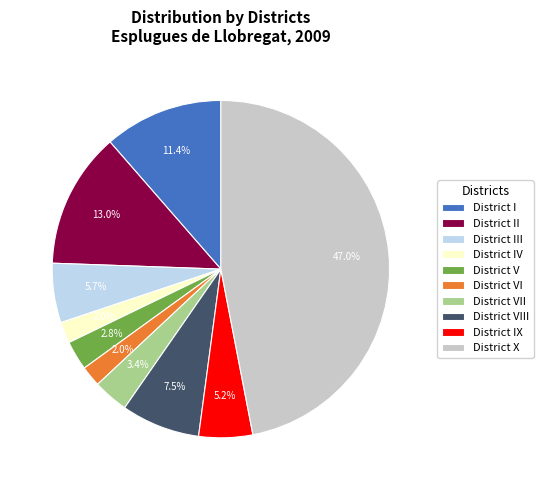

What percentage is the District III slice, to the nearest percent?

6%